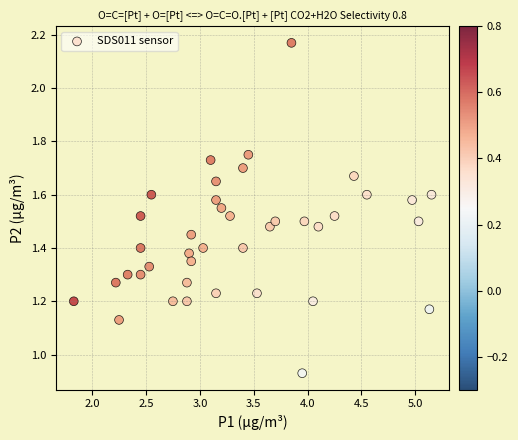

What is the range of X values (max minus min)?

3.3